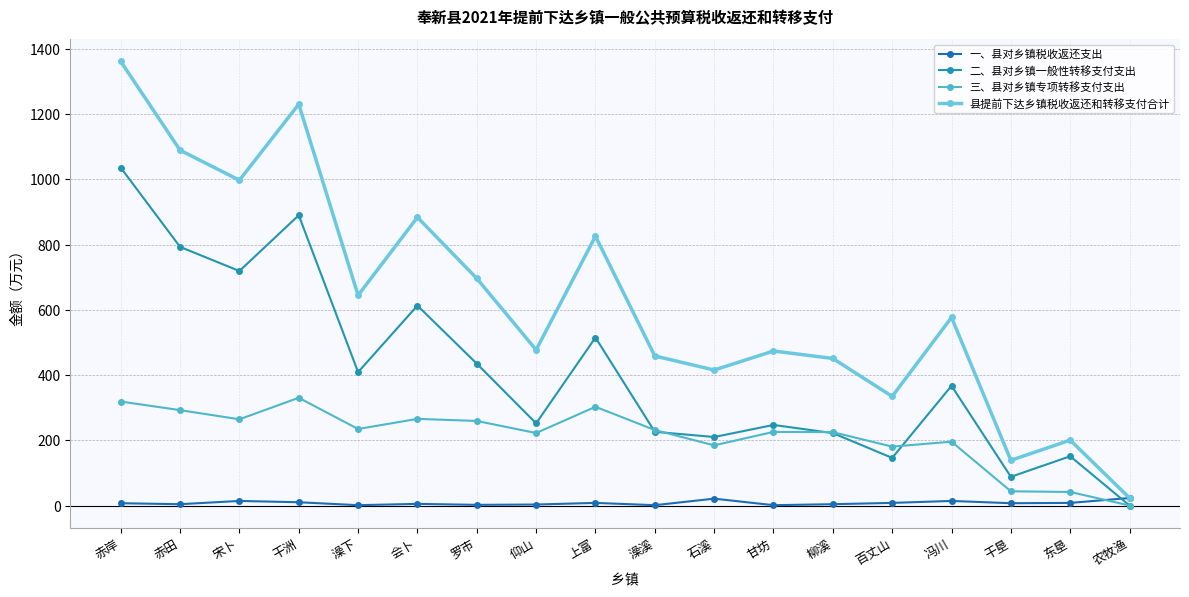

Is it true that 二、县对乡镇一般性转移支付支出 equals 829.2 at 上富?

False